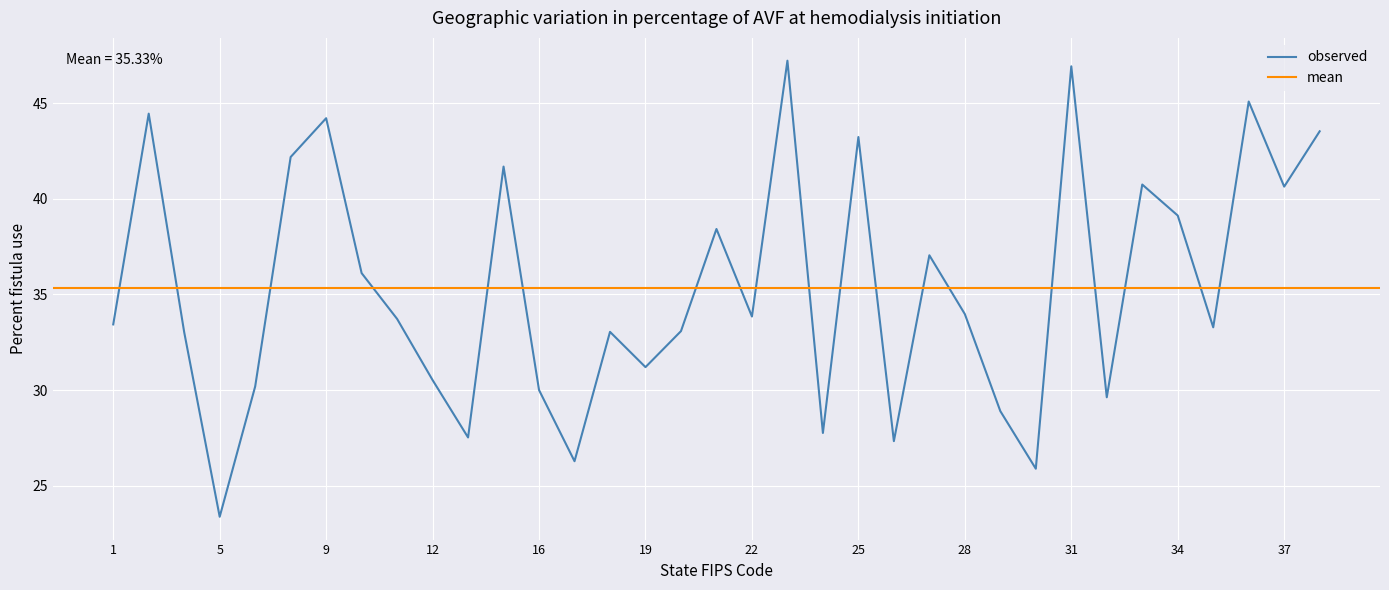

Rank the categories by value from lowest to highest.

5, 30, 17, 26, 13, 24, 29, 32, 16, 6, 12, 19, 4, 18, 20, 35, 1, 11, 22, 28, 10, 27, 21, 34, 37, 33, 15, 8, 25, 38, 9, 2, 36, 31, 23